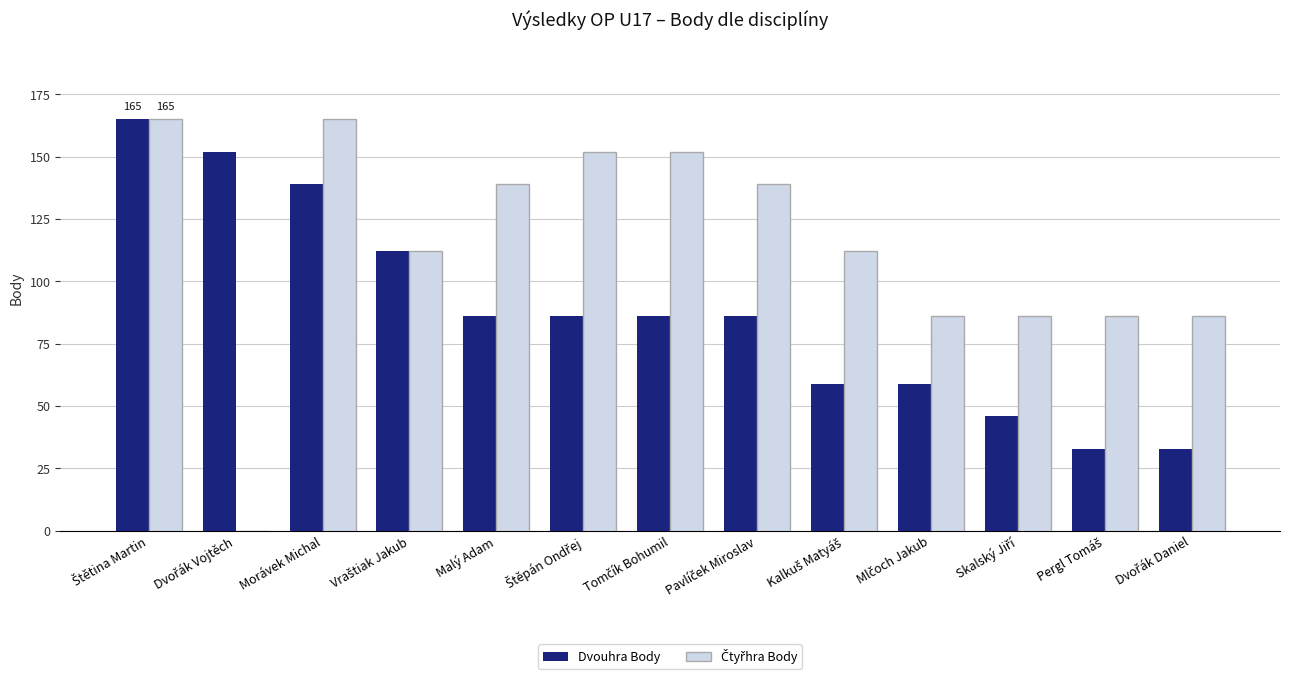

True or false: Dvouhra Body has a value of 86 at Malý Adam.

True